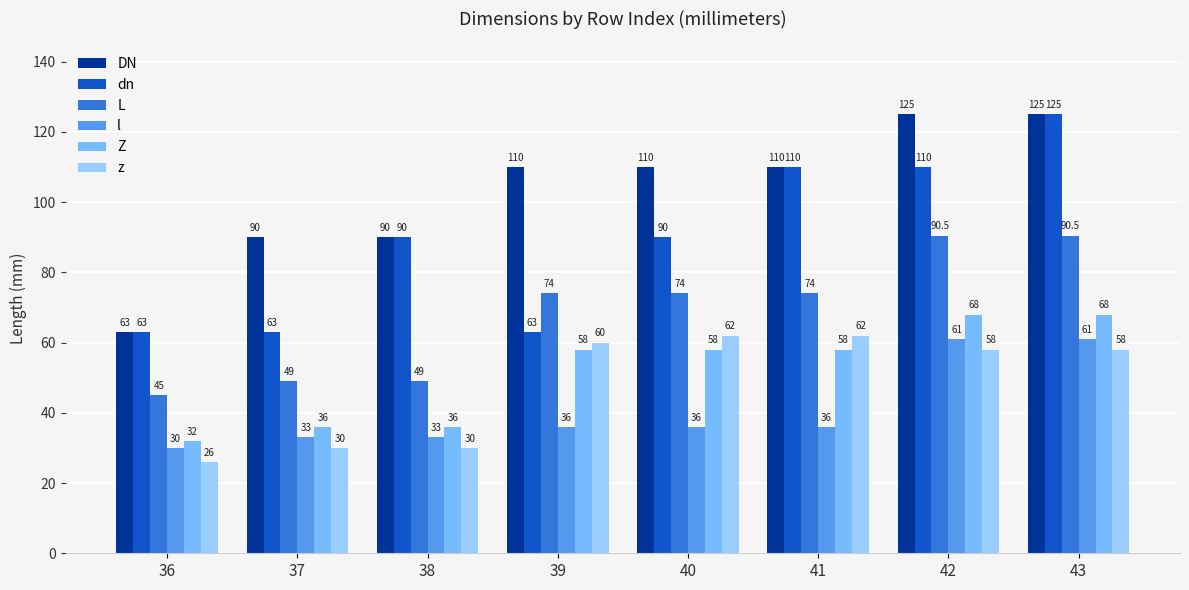

Reading left to right, list all the values displayed in this chart.

DN: 36=63.0	37=90.0	38=90.0	39=110.0	40=110.0	41=110.0	42=125.0	43=125.0
dn: 36=63.0	37=63.0	38=90.0	39=63.0	40=90.0	41=110.0	42=110.0	43=125.0
L: 36=45.0	37=49.0	38=49.0	39=74.0	40=74.0	41=74.0	42=90.5	43=90.5
l: 36=30.0	37=33.0	38=33.0	39=36.0	40=36.0	41=36.0	42=61.0	43=61.0
Z: 36=32.0	37=36.0	38=36.0	39=58.0	40=58.0	41=58.0	42=68.0	43=68.0
z: 36=26.0	37=30.0	38=30.0	39=60.0	40=62.0	41=62.0	42=58.0	43=58.0